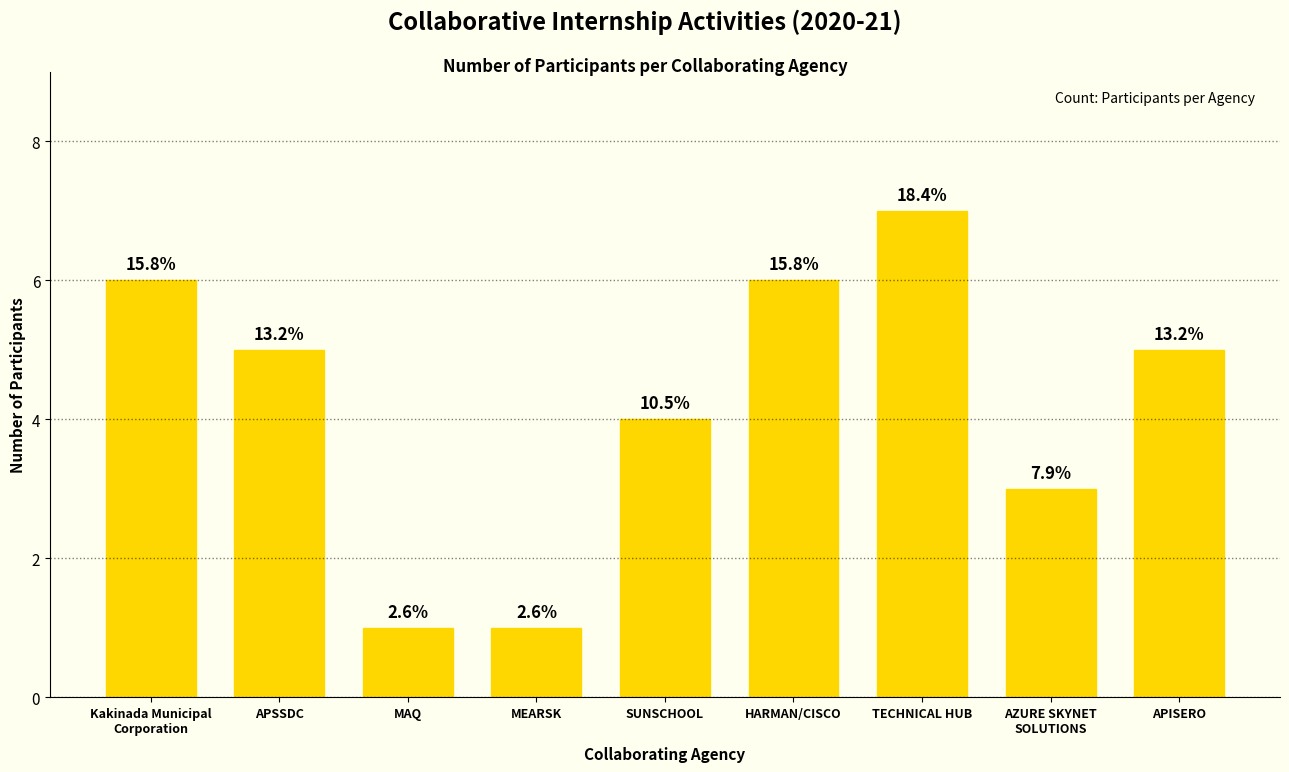

What is the sum of the values at SUNSCHOOL and APISERO?

9